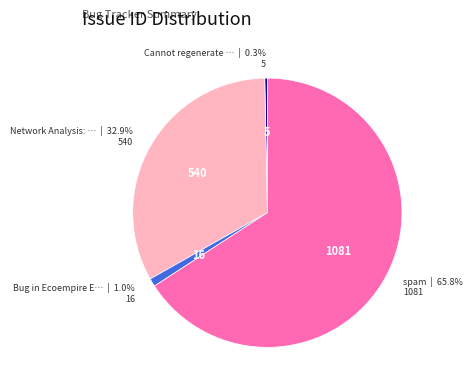

Does any single category account for the majority?

Yes